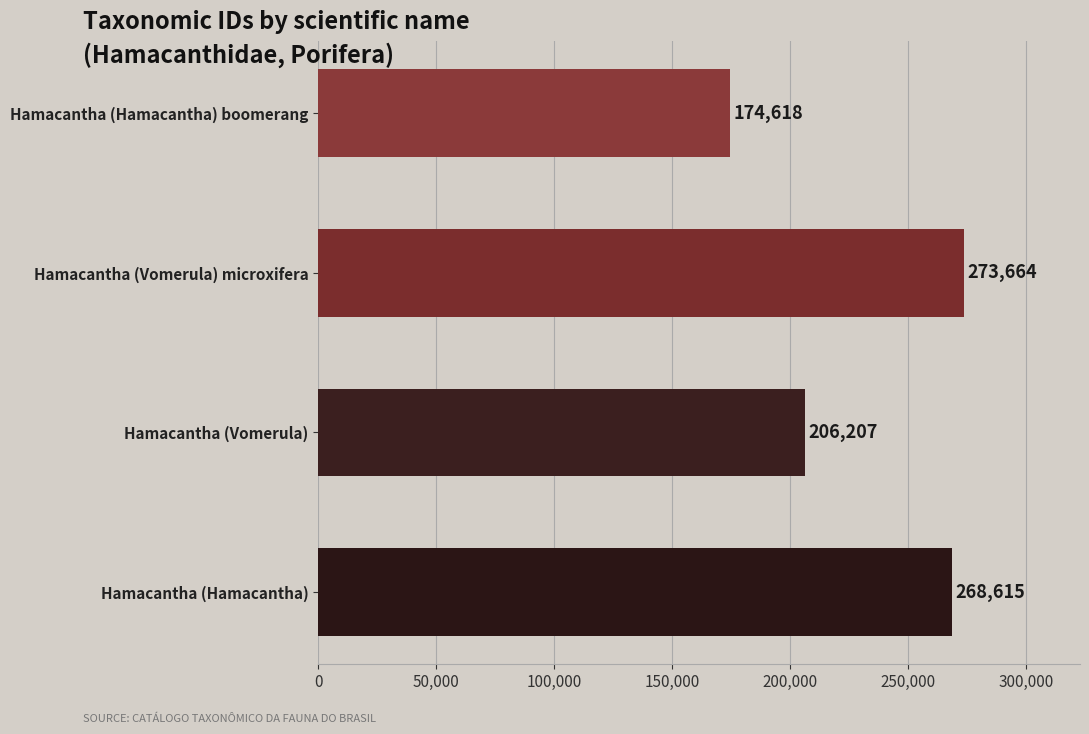

Does the chart contain stacked bars?

No